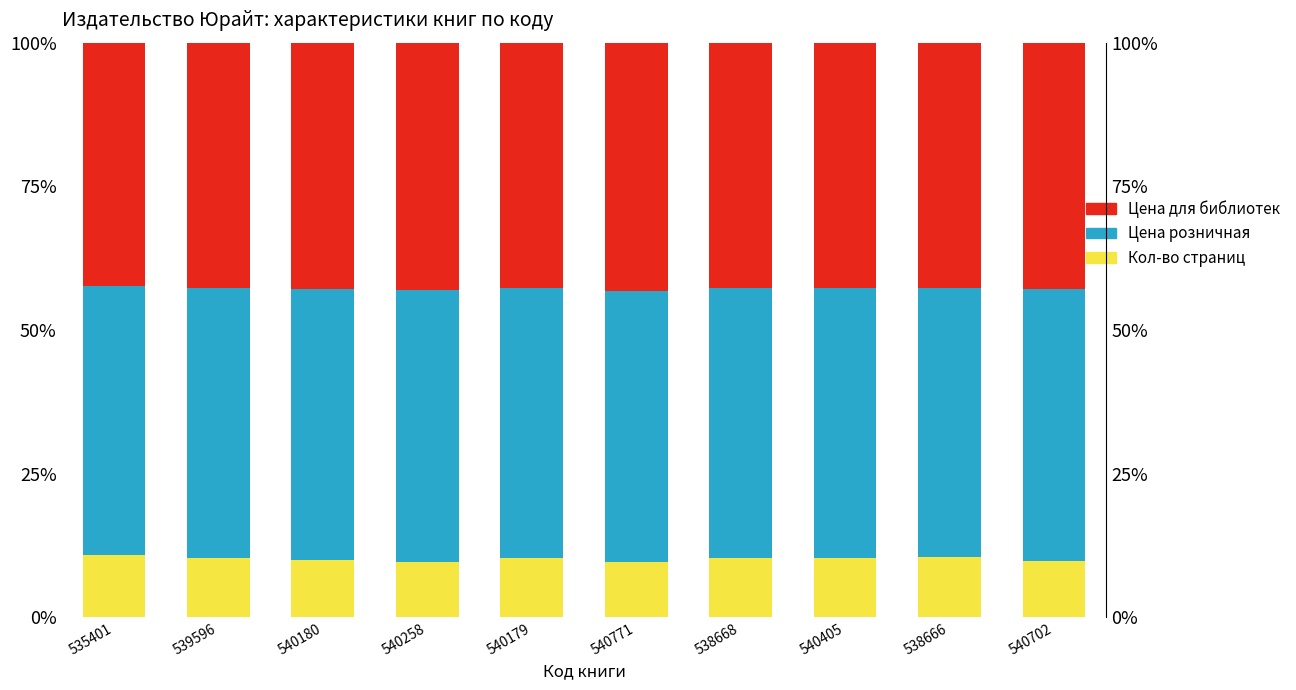

What position from the left is 538668?

7